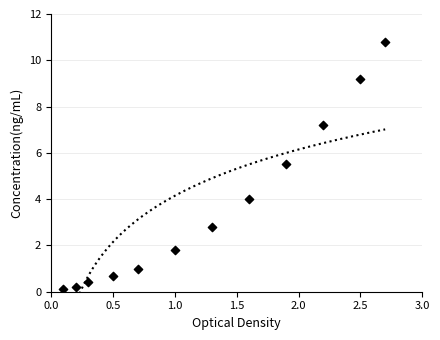

What Y value in the scatter plot is closest to 5?

5.5